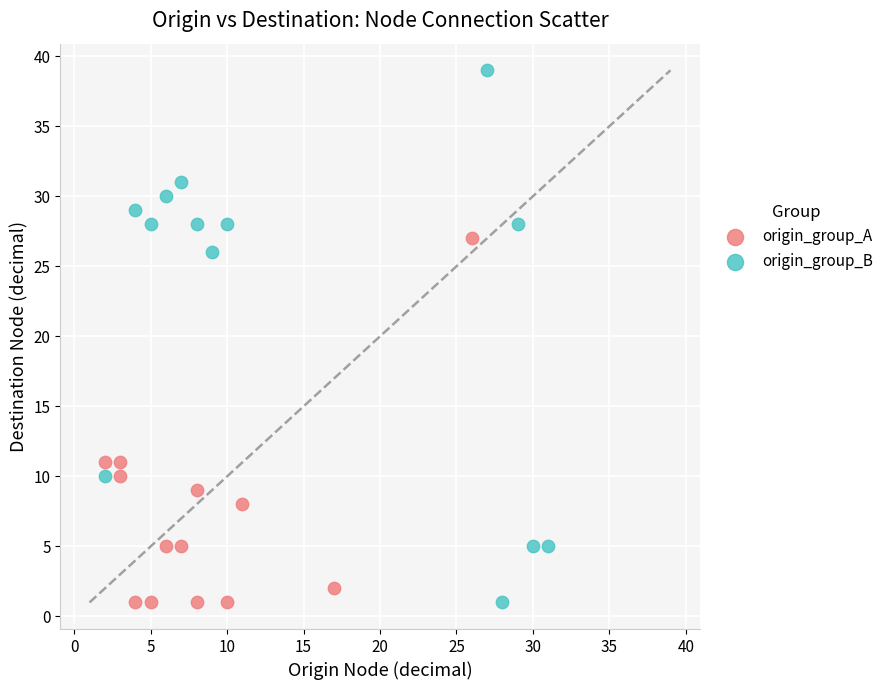

Which series reaches the maximum Y coordinate?

origin_group_B